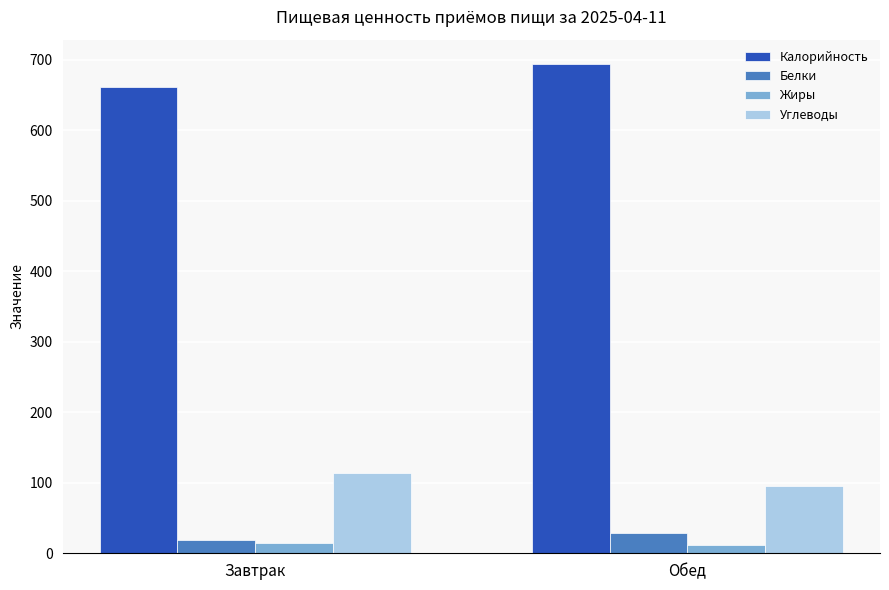

What is the label of the 2nd bar from the right?

Завтрак